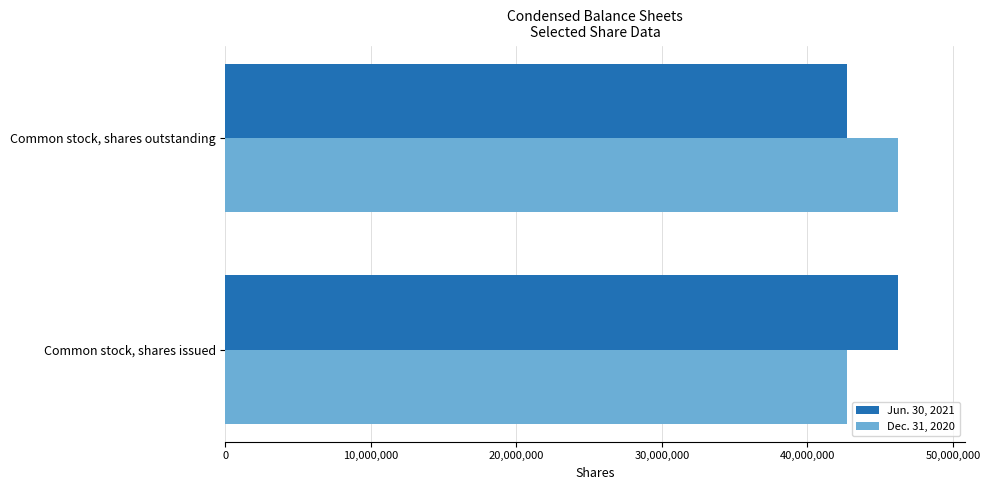

What is the spread (max minus min) of values at Common stock, shares issued?

3503000